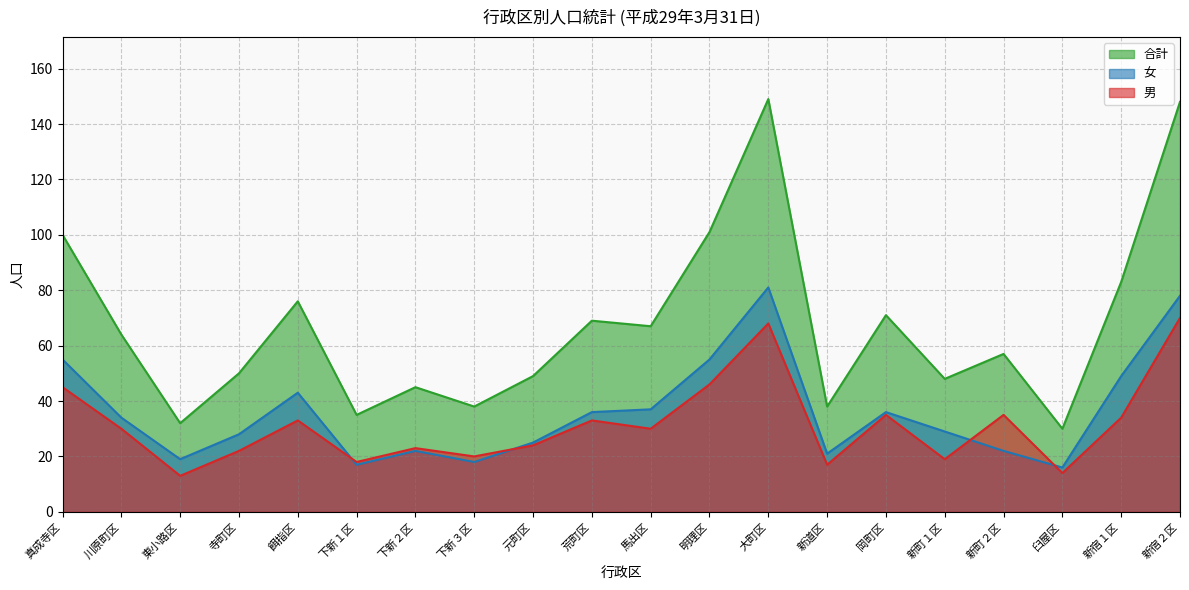

What is the total value across all series at 川原町区?

128